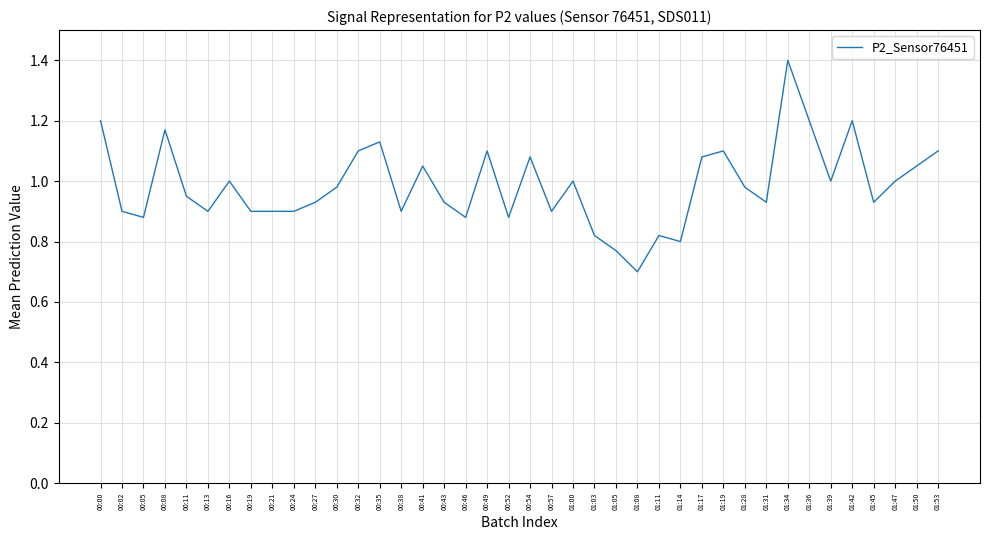

What position from the right is 00:46?

23